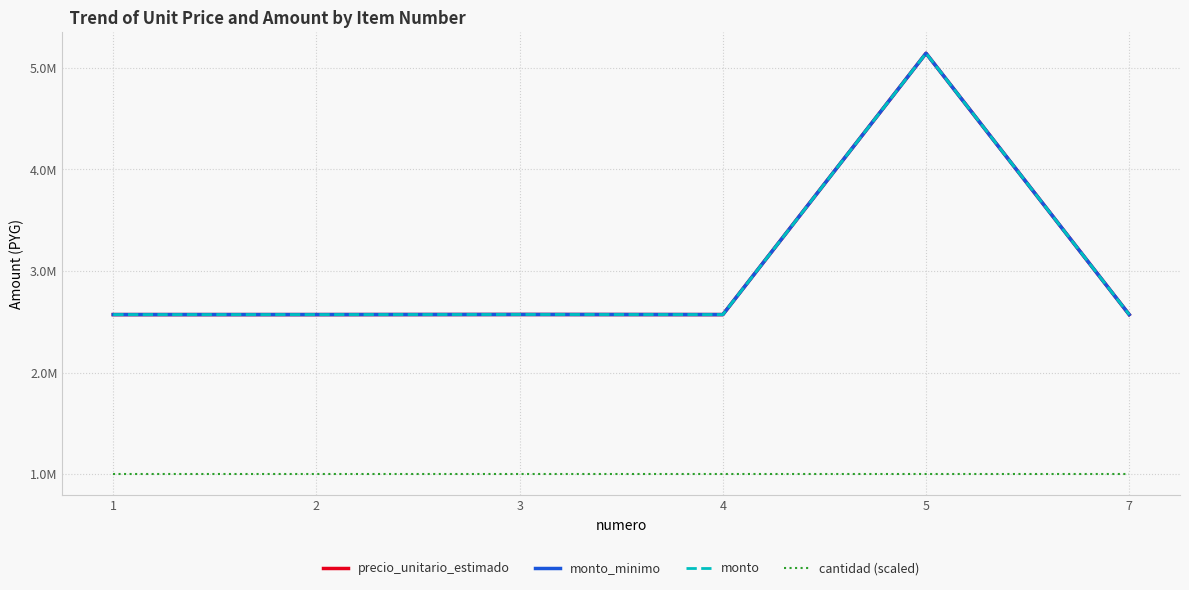

Does the chart have visible grid lines?

Yes